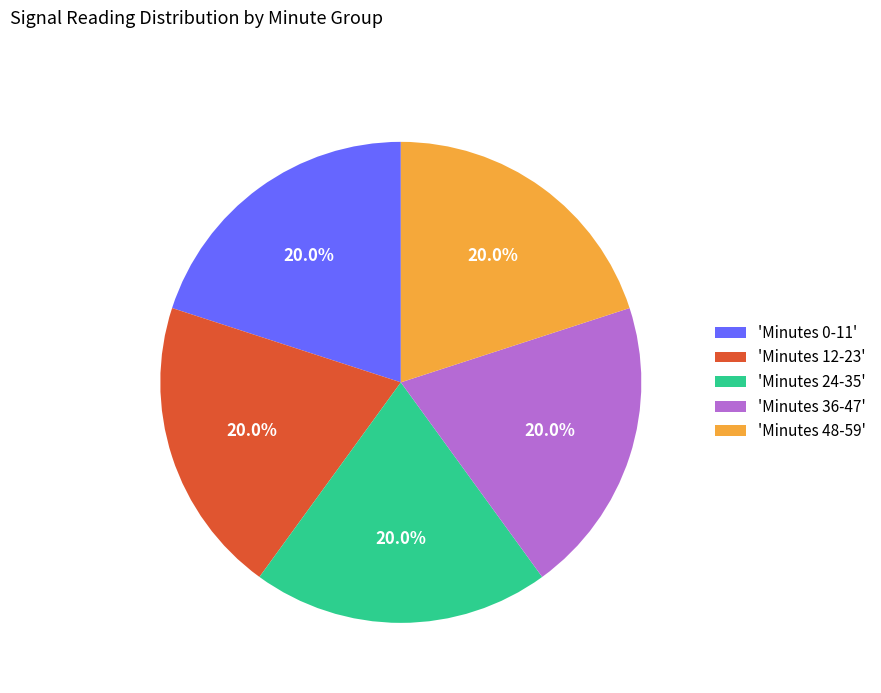

Is the sum of 'Minutes 12-23' and 'Minutes 36-47' greater than half?

No